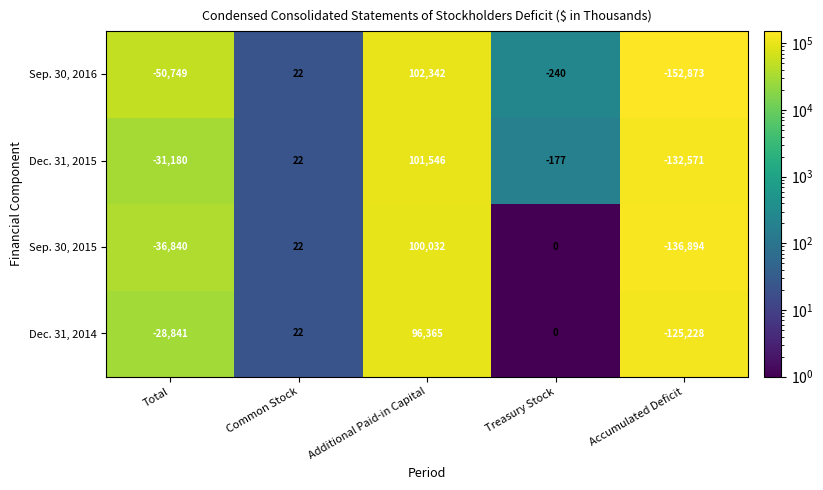

True or false: Dec. 31, 2014 has a value of 0 at Treasury Stock.

True